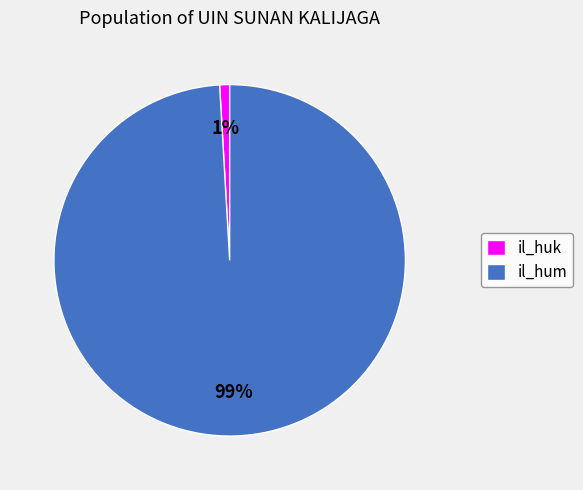

What percentage is the il_hum slice, to the nearest percent?

99%